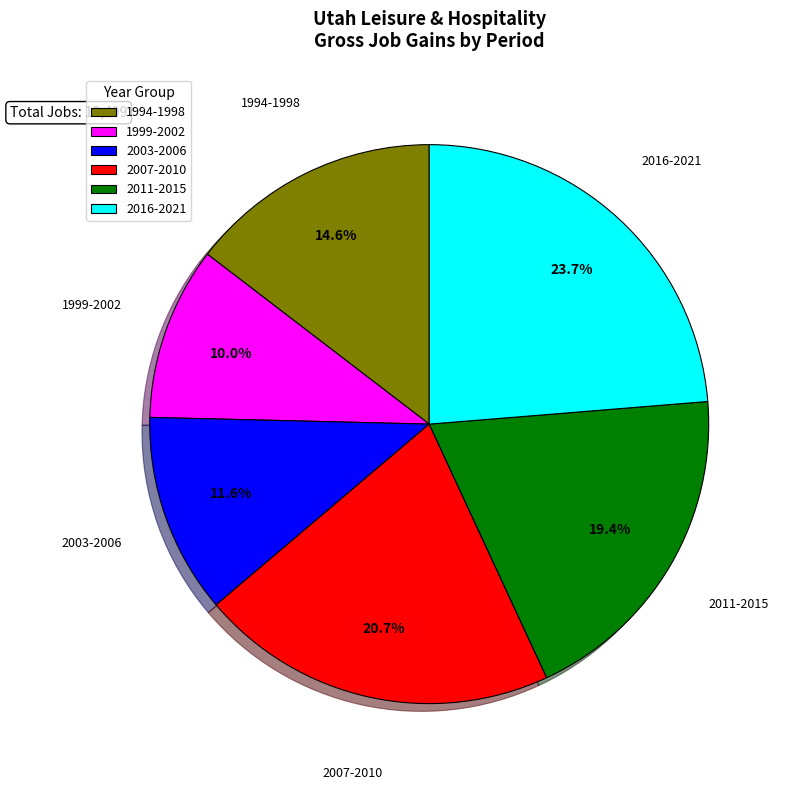

Is there any slice that represents more than half of the pie?

No